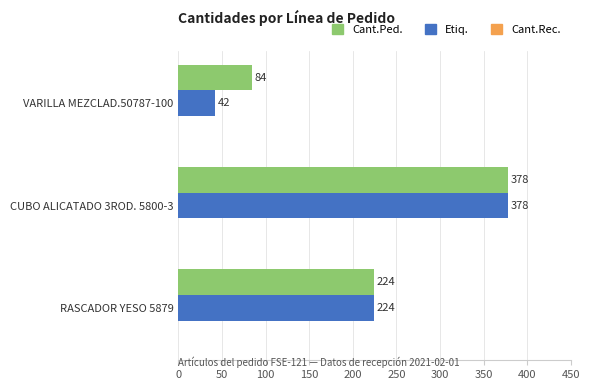

How many series are shown in this chart?

2